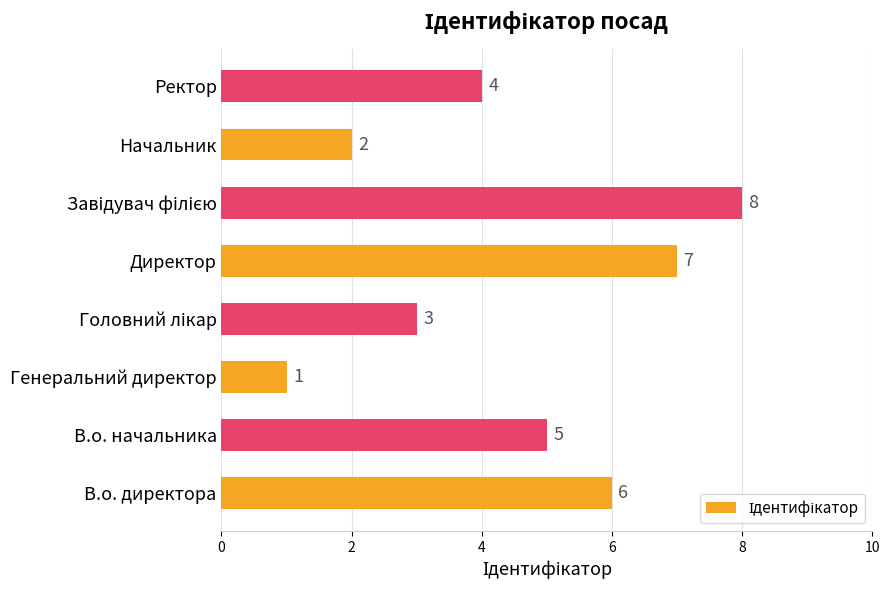

Approximately how many times larger is the value at Ректор compared to В.о. начальника?

0.8